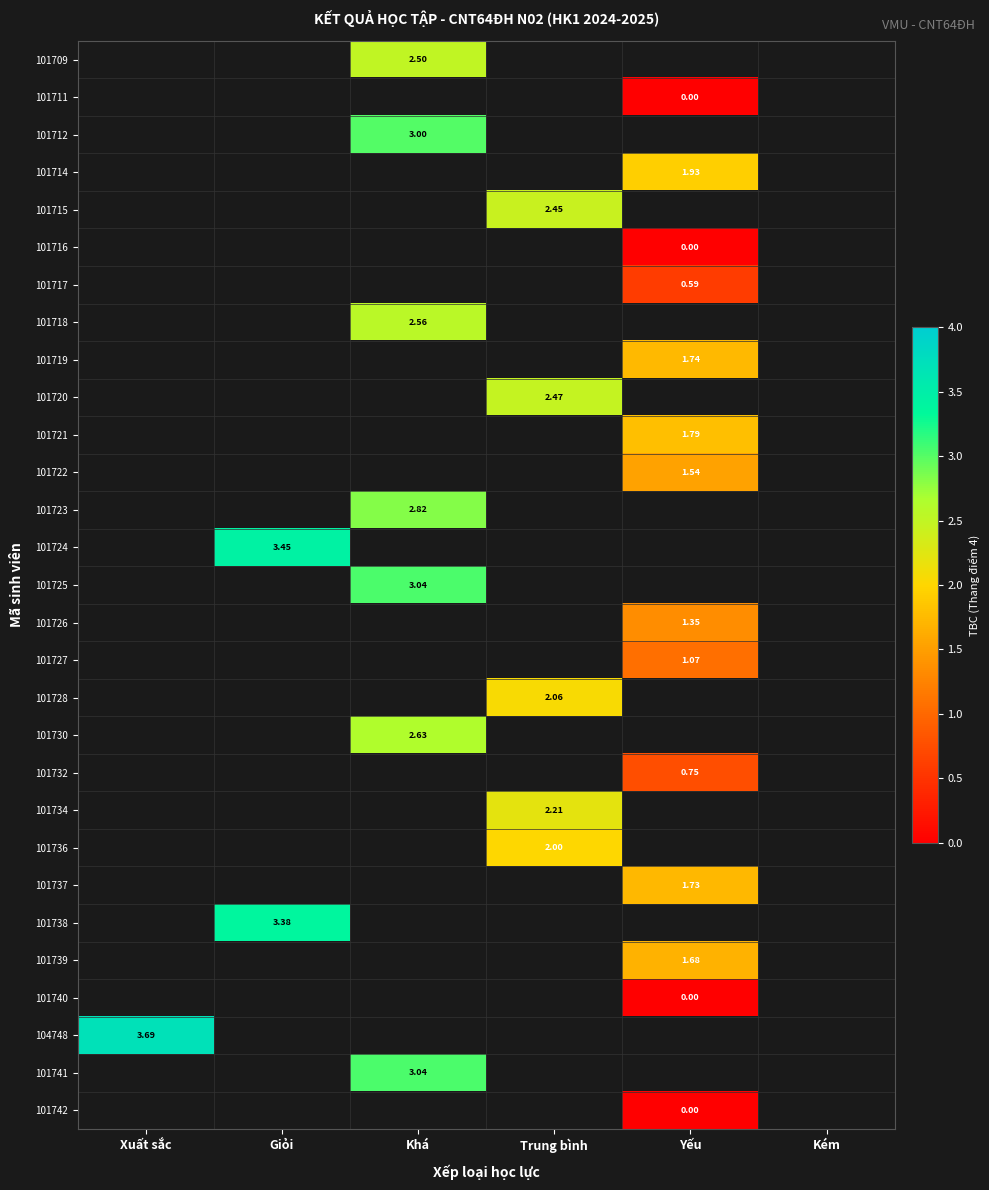

Is the value of 101739 at Xuất sắc greater than the value of 101719 at Xuất sắc?

No